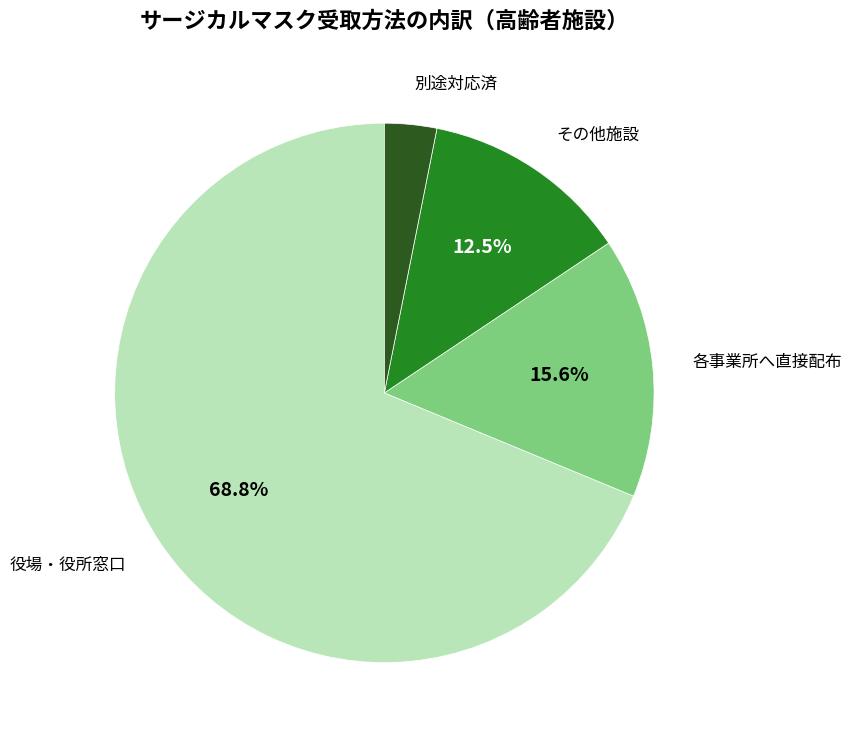

Which slice is the largest?

役場・役所窓口